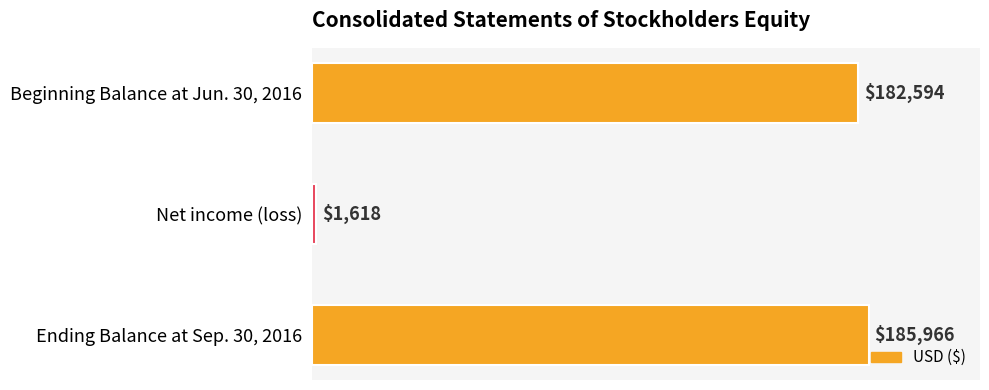

Count the number of categories in the chart.

3